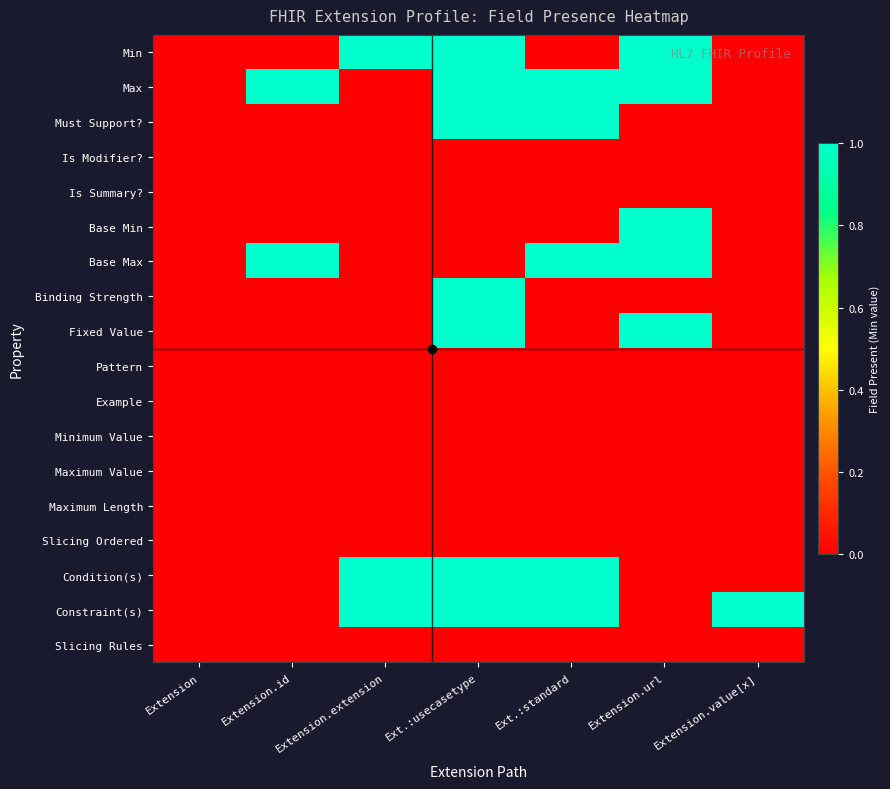

Which series changed the most between Extension and Extension.extension?

Min